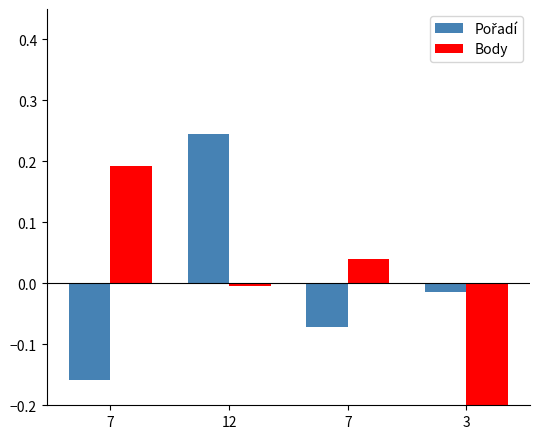

Reading right to left, list all the values displayed in this chart.

Pořadí: 3=-0.0	7=-0.1	12=0.2	7=-0.2
Body: 3=-0.2	7=0.0	12=-0.0	7=0.2